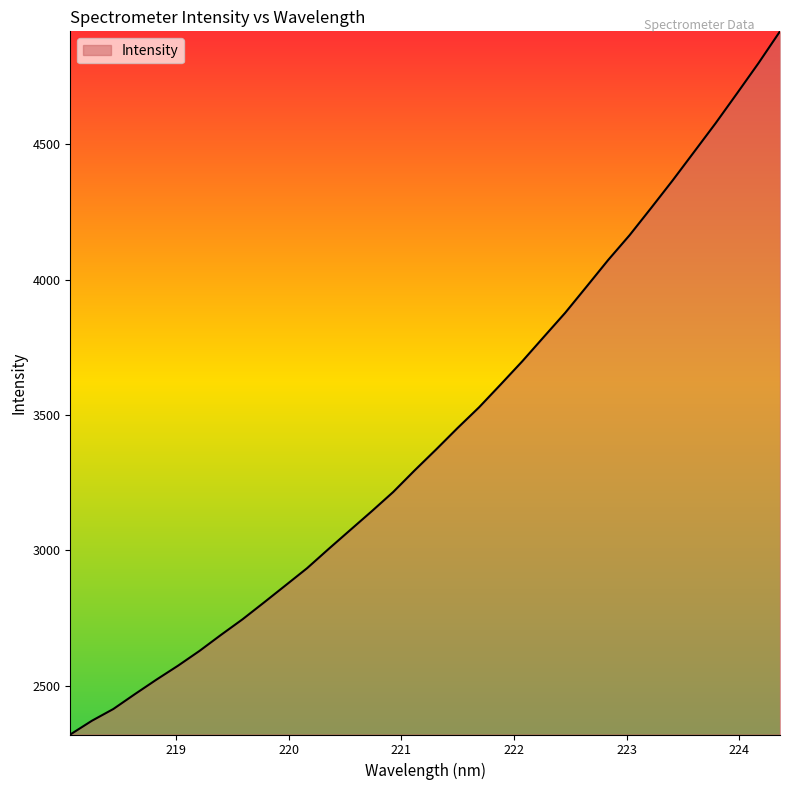

What is the difference between the maximum and minimum values?

2595.6